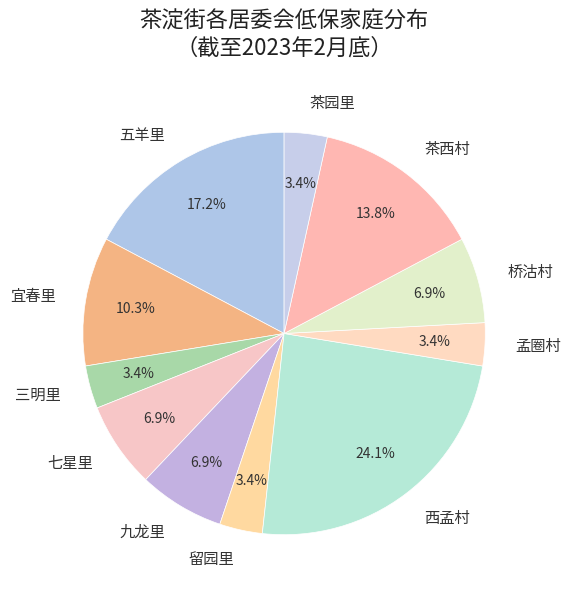

Which has a higher value, 五羊里 or 三明里?

五羊里